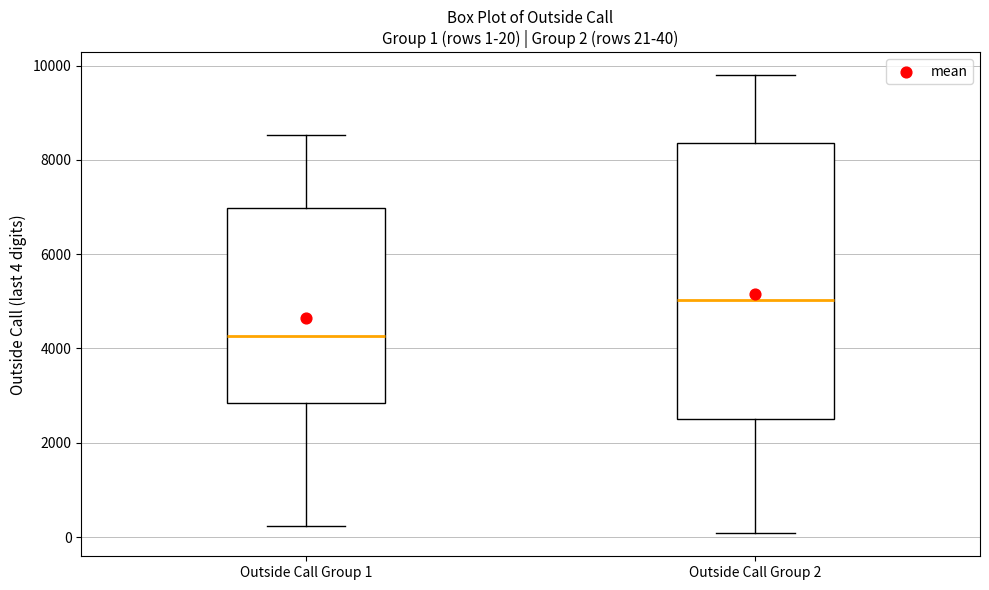

Comparing the boxes themselves (not the whiskers), which one is the tallest?

Outside Call Group 2